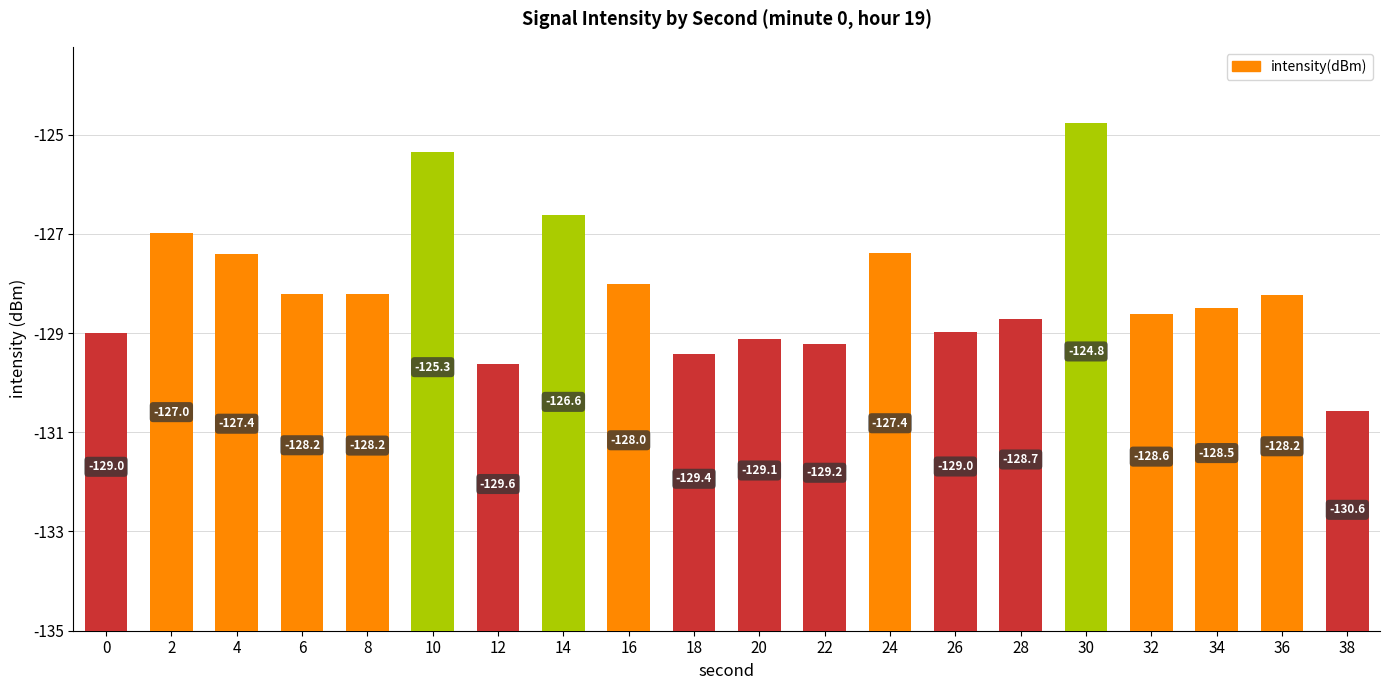

Reading left to right, list all the values displayed in this chart.

0=6.0	2=8.0	4=7.6	6=6.8	8=6.8	10=9.7	12=5.4	14=8.4	16=7.0	18=5.6	20=5.9	22=5.8	24=7.6	26=6.0	28=6.3	30=10.2	32=6.4	34=6.5	36=6.8	38=4.4